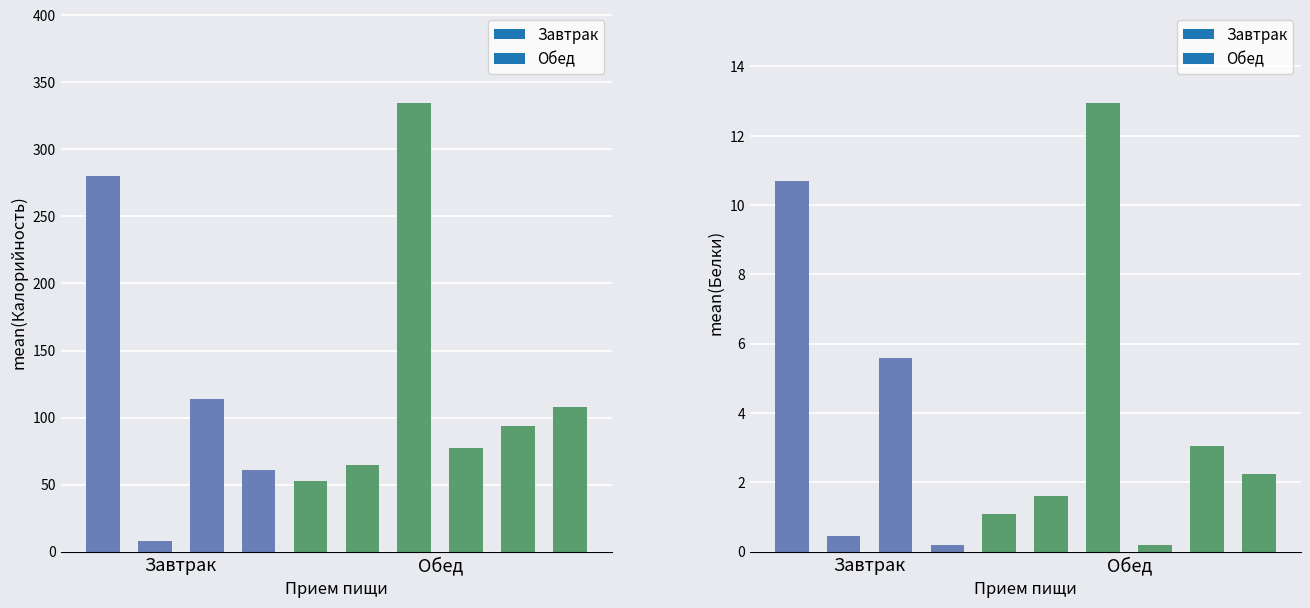

Rank the series by their maximum value, from lowest to highest.

Белки, Калорийность